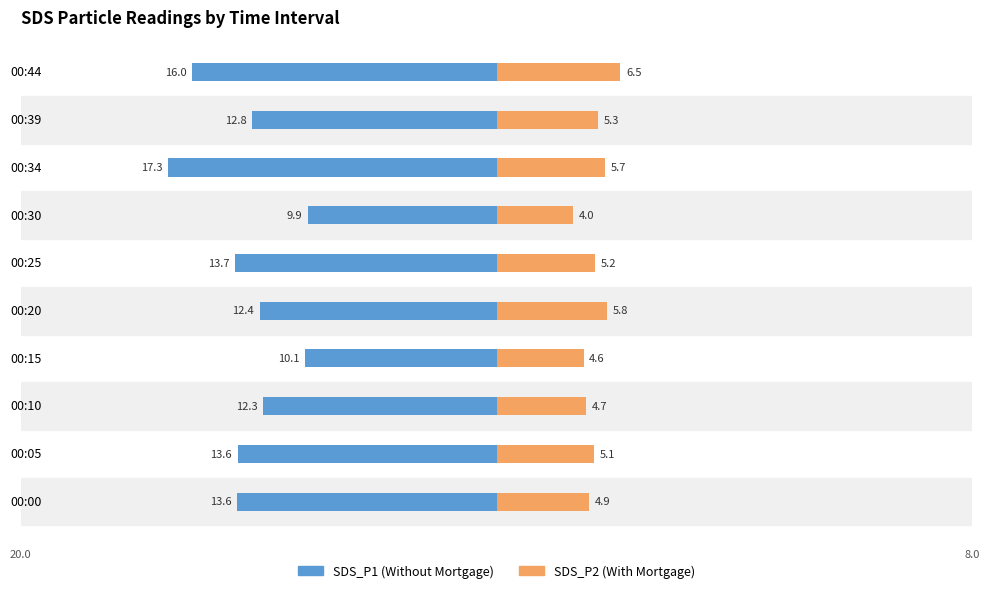

How many bars are there in total?

20